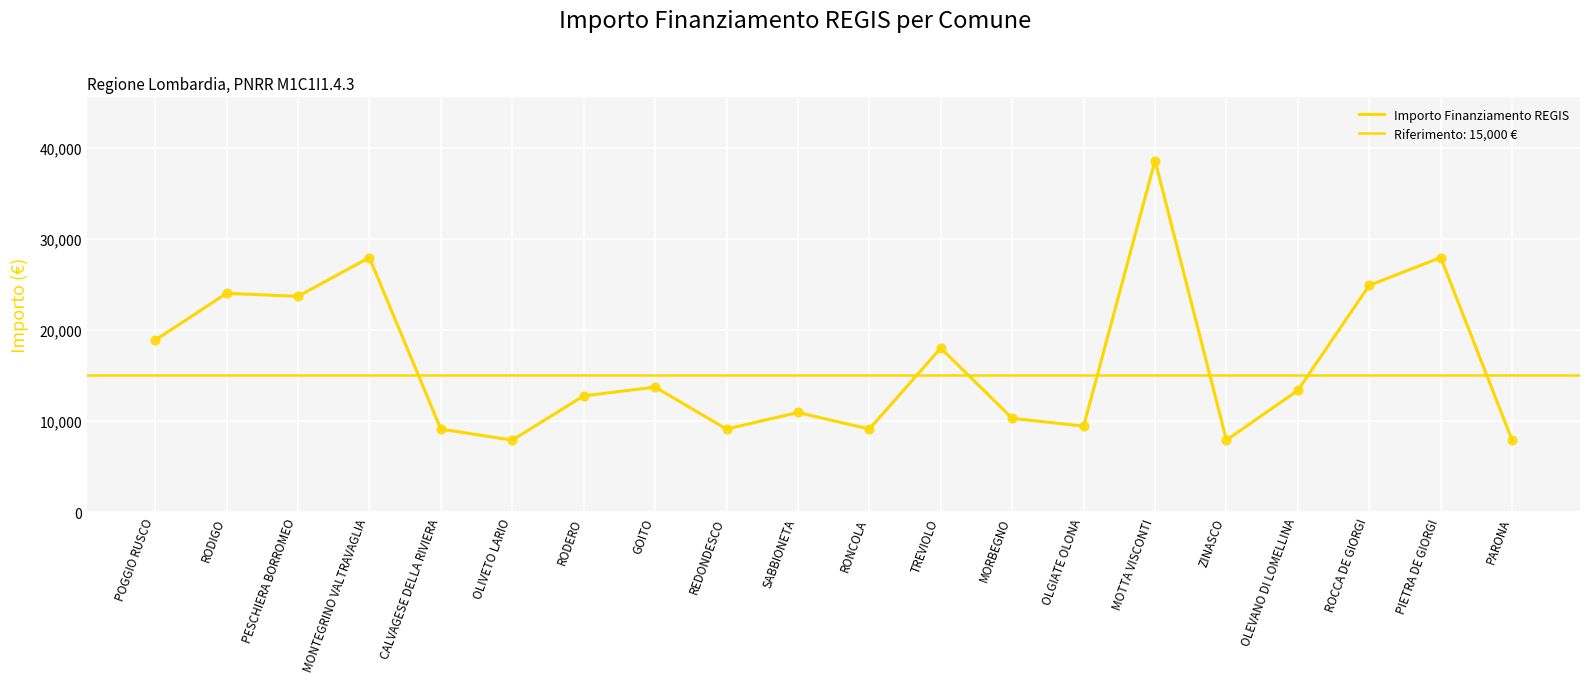

Which has a higher value, MORBEGNO or TREVIOLO?

TREVIOLO